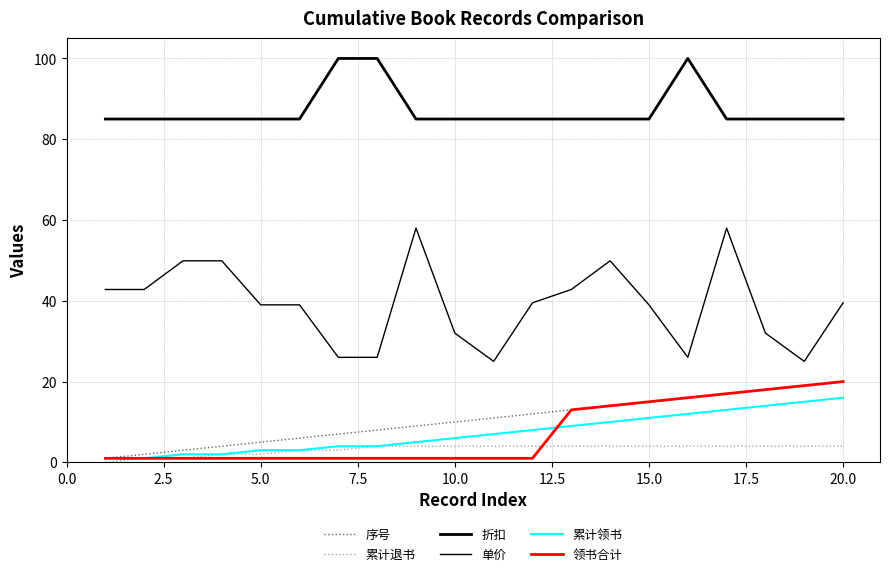

Which series has the largest range (max minus min)?

单价